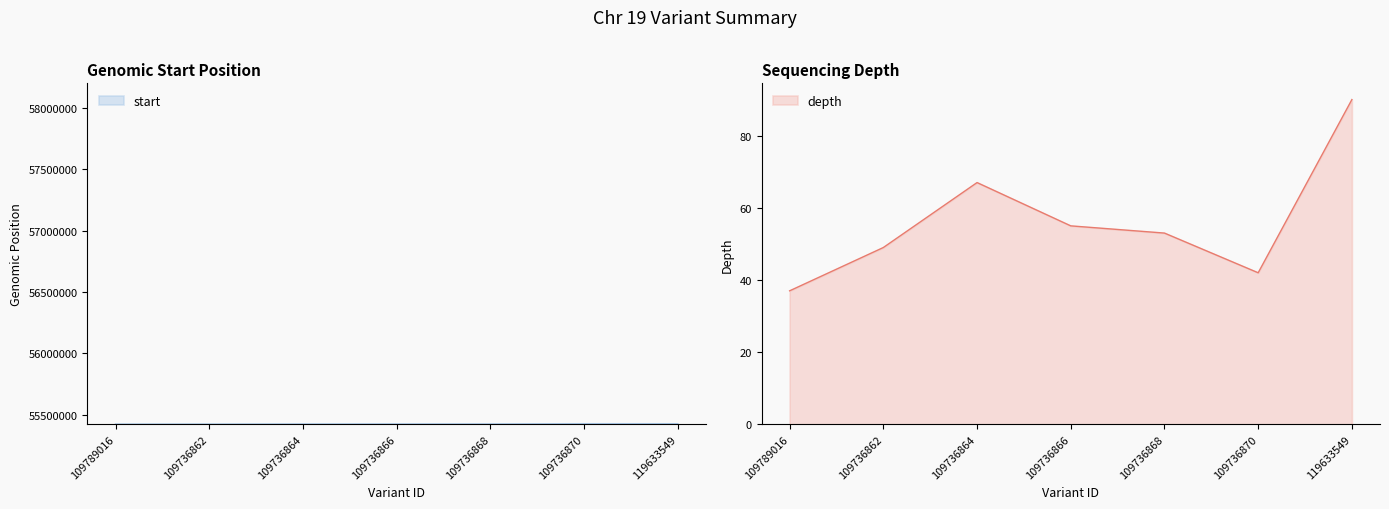

Reading right to left, transcribe all the data shown in this chart.

start: 55427256	55427488	55425220	55425168	55424811	55424157	55424047
depth: 90	42	53	55	67	49	37